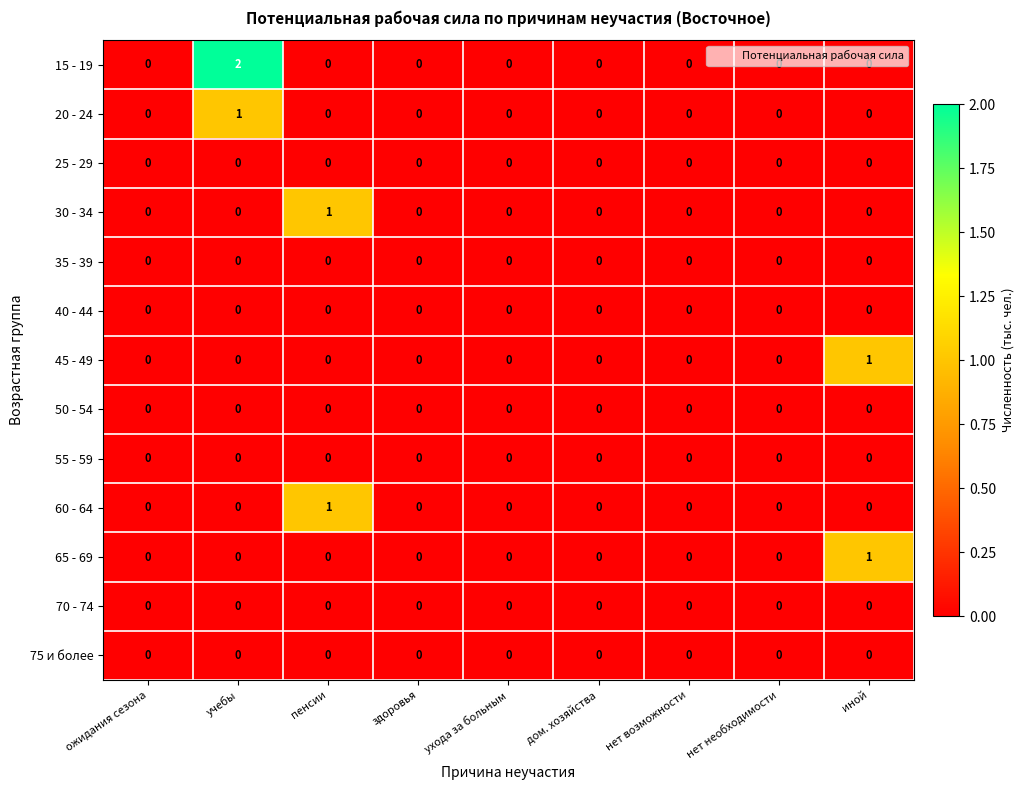

The value of 45 - 49 at пенсии is -1. True or false?

False